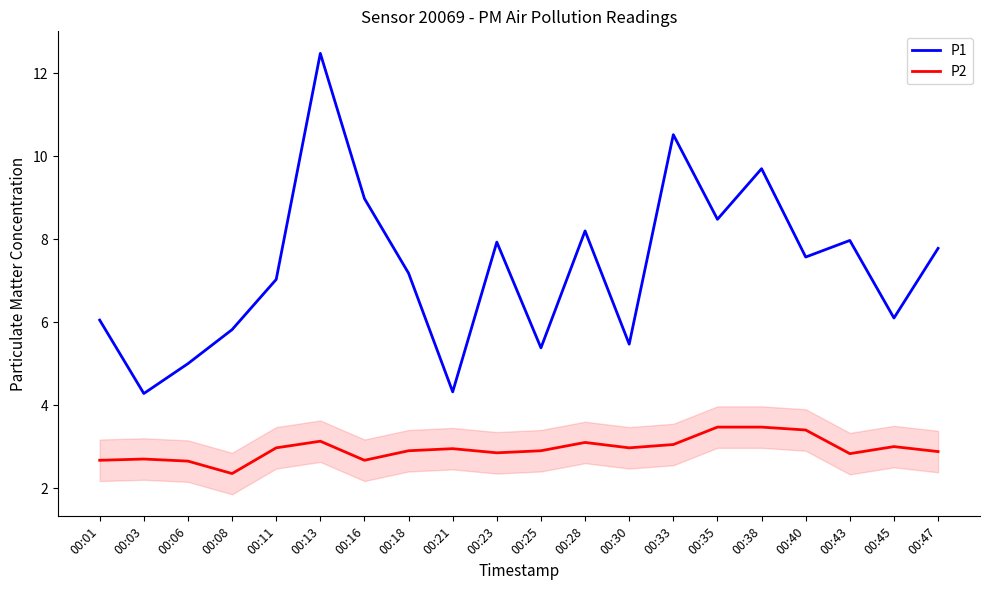

True or false: P2 has a value of 4.9 at 00:30.

False